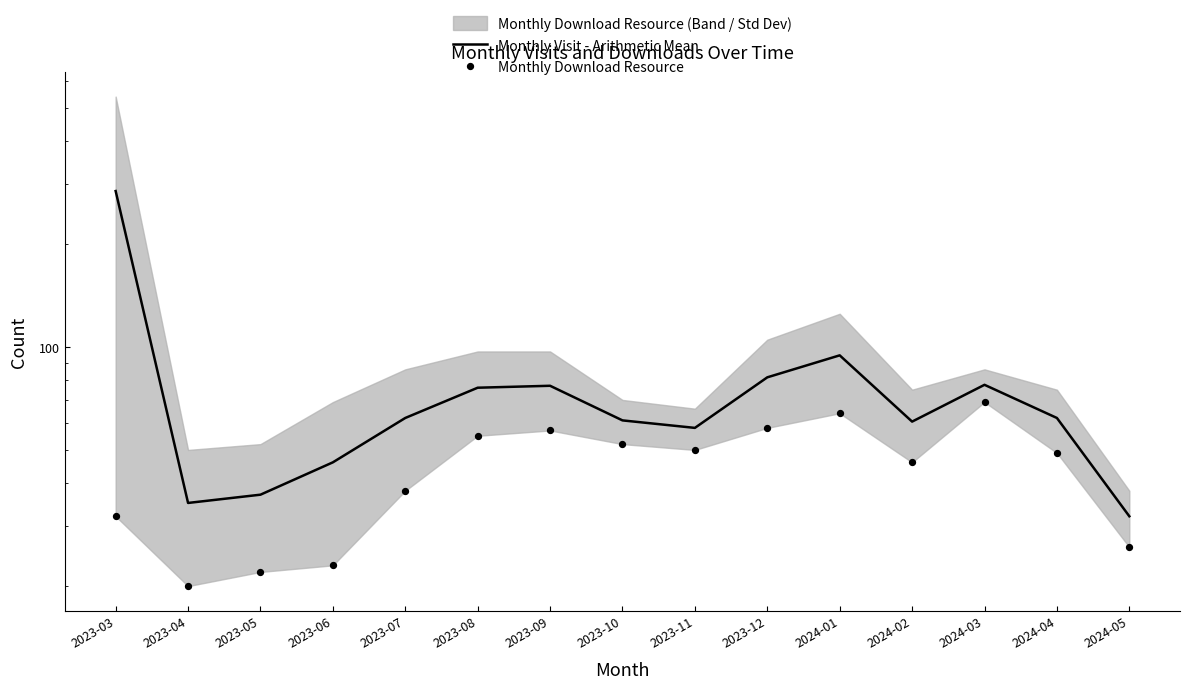

At which category is the sum across all series the highest?

2023-03